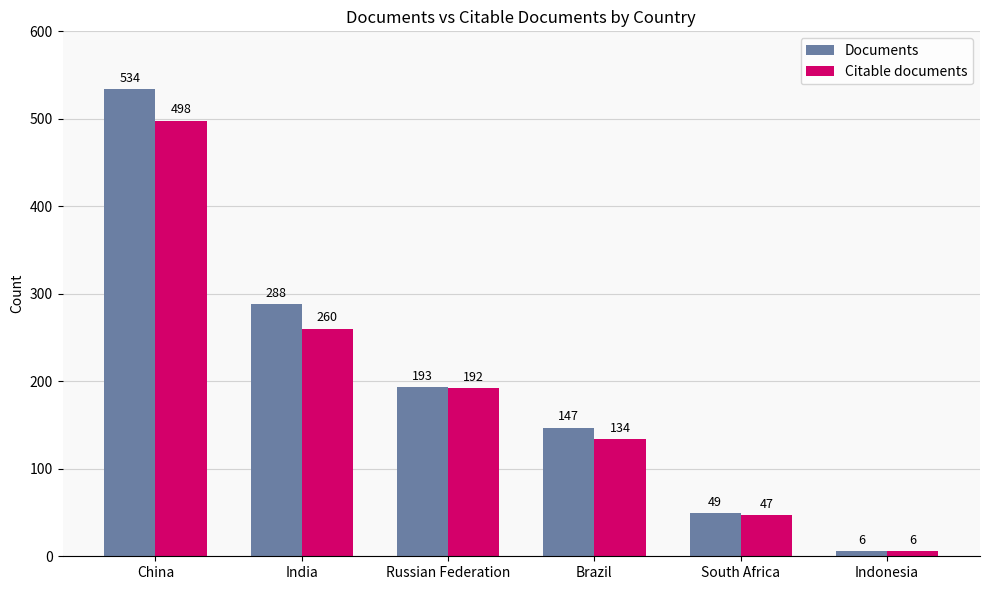

Read the Citable documents value at Brazil, to the nearest 5.

135